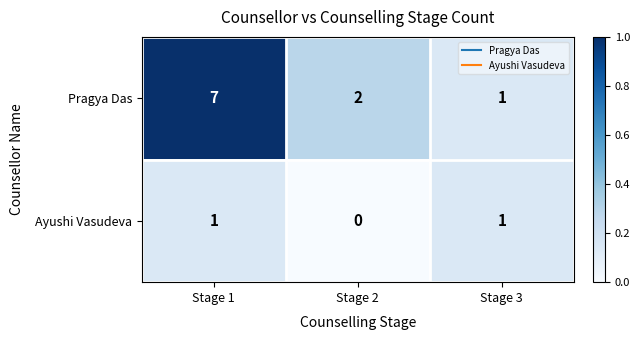

True or false: Pragya Das has a value of 2 at Stage 2.

True